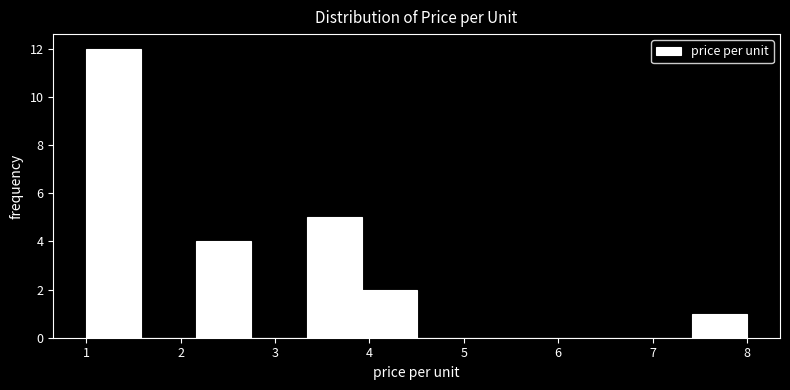

What is the height of the bar covering 2.2 to 2.8 on the x-axis? Neither the bar edges nor the heights are printed on the chart, so give them approximately, as read against the axes.

4